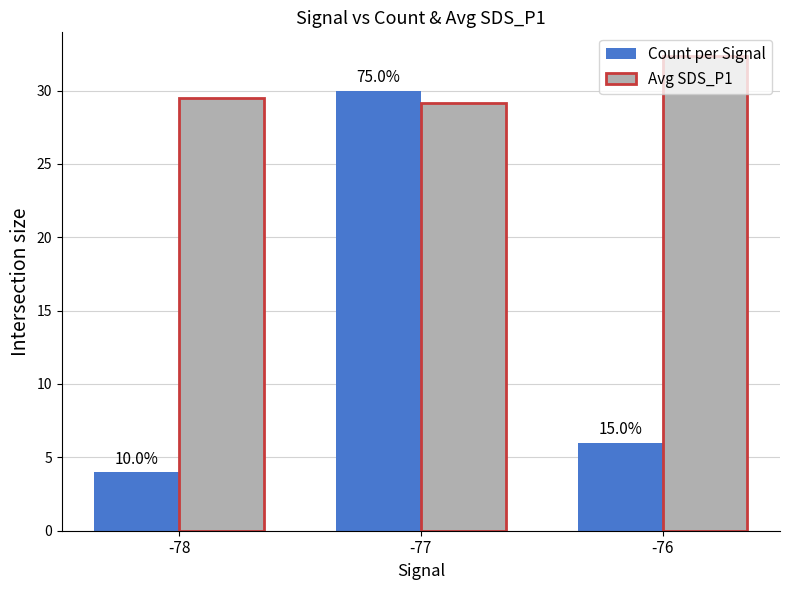

How many bars are there in each group?

2